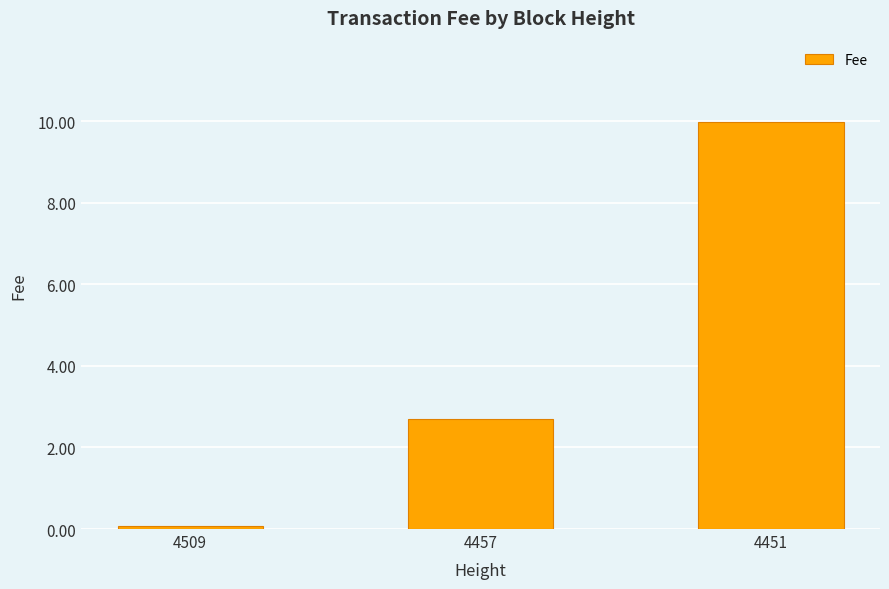

Reading right to left, transcribe all the data shown in this chart.

4451=10.0	4457=2.7	4509=0.1